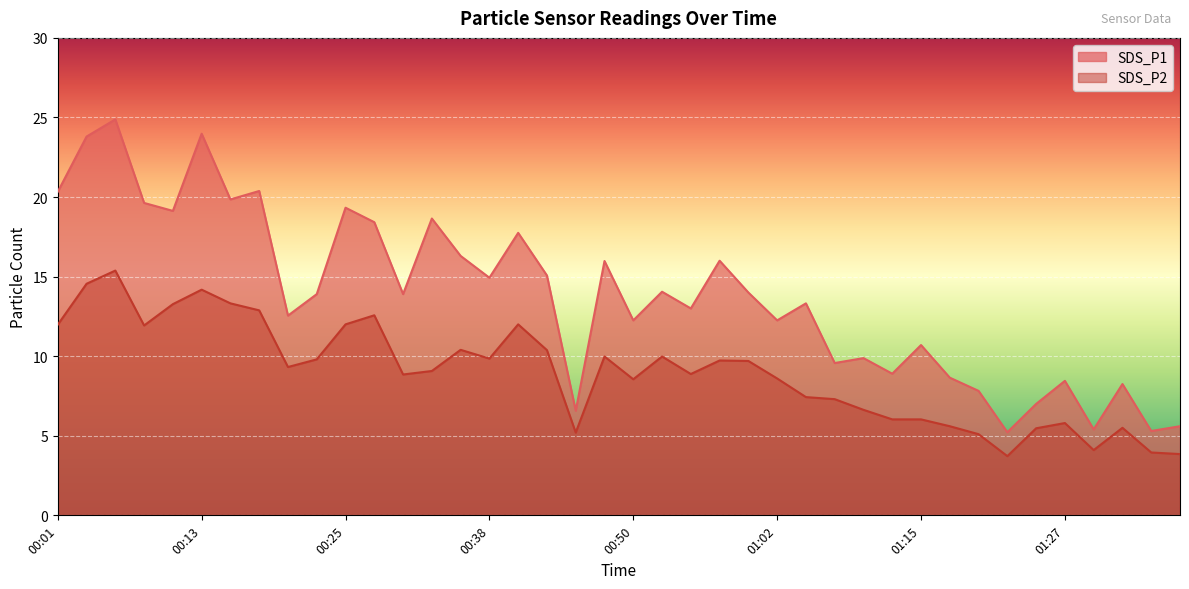

Where is SDS_P2 nearest to the value 9?

00:33